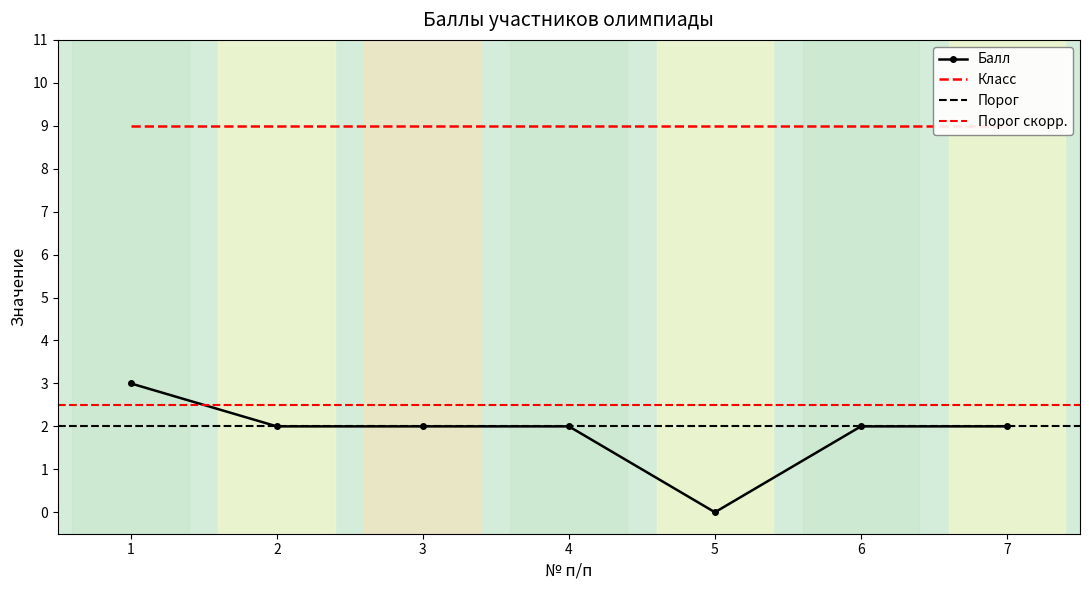

Which label corresponds to the smallest value in the chart?

5